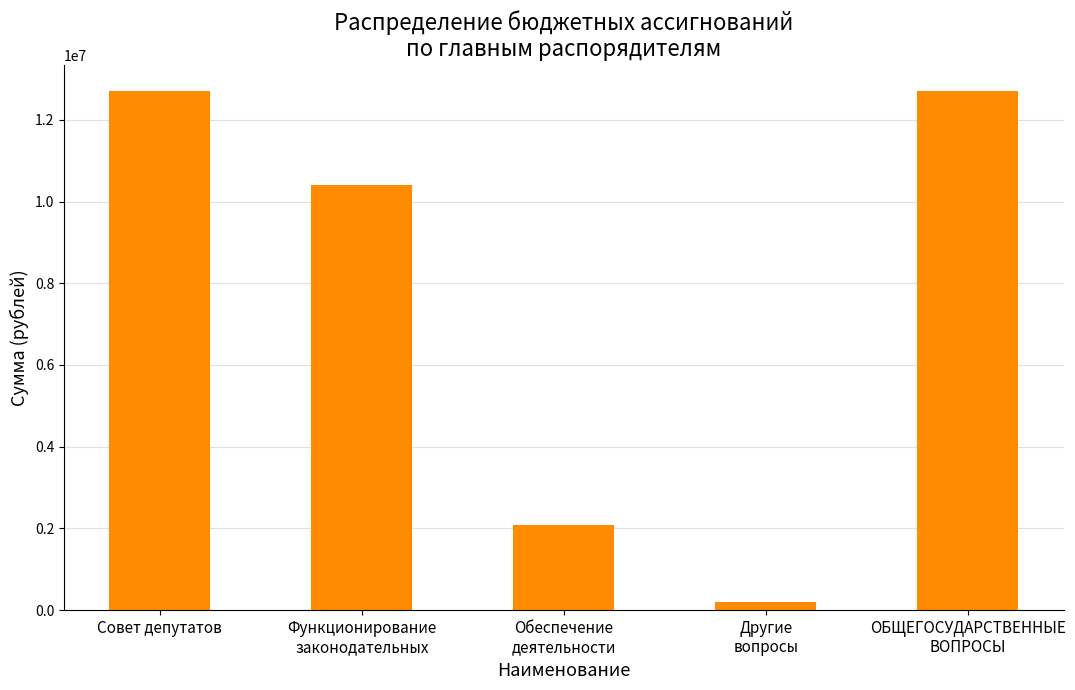

Between Совет депутатов and Функционирование
законодательных, which is larger?

Совет депутатов